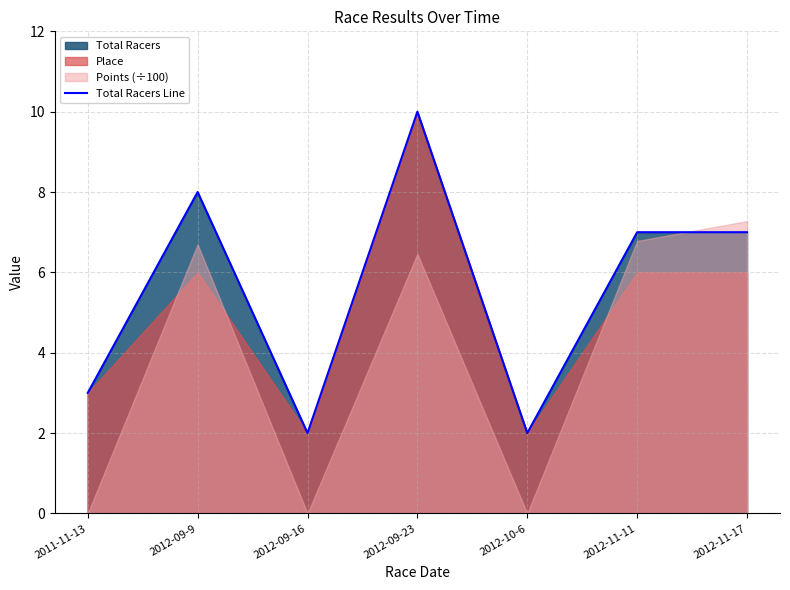

How many points are higher than both their immediate neighbors (excluding endpoints)?

2